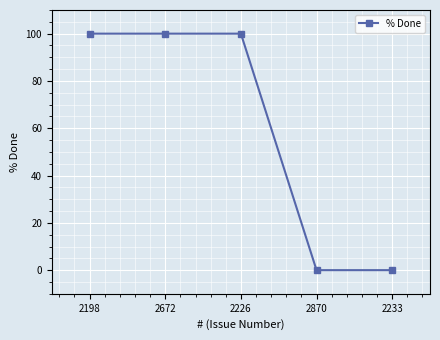

True or false: there are more than 1 points higher than both neighbors.

False